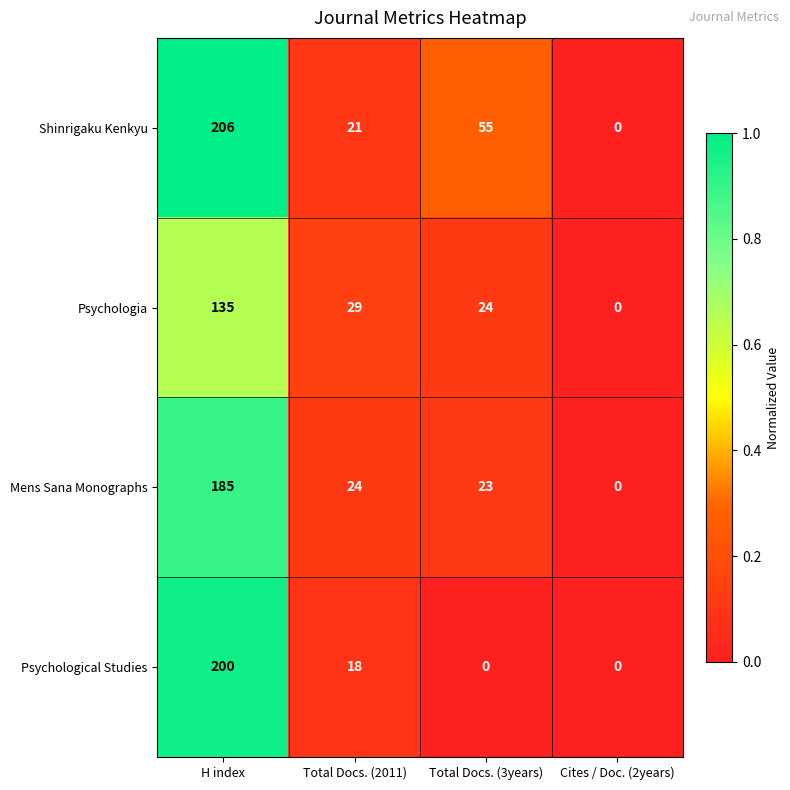

Reading left to right, what are all the values shown in this chart?

Shinrigaku Kenkyu: 206	21	55	0
Psychologia: 135	29	24	0
Mens Sana Monographs: 185	24	23	0
Psychological Studies: 200	18	0	0